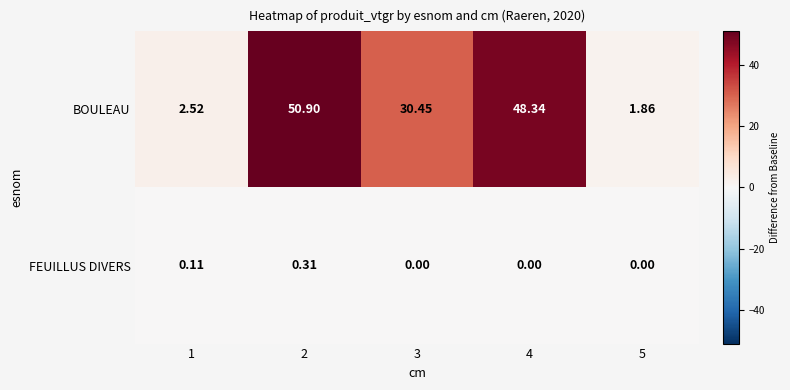

At 4, list the series in order from smallest to largest.

FEUILLUS DIVERS, BOULEAU